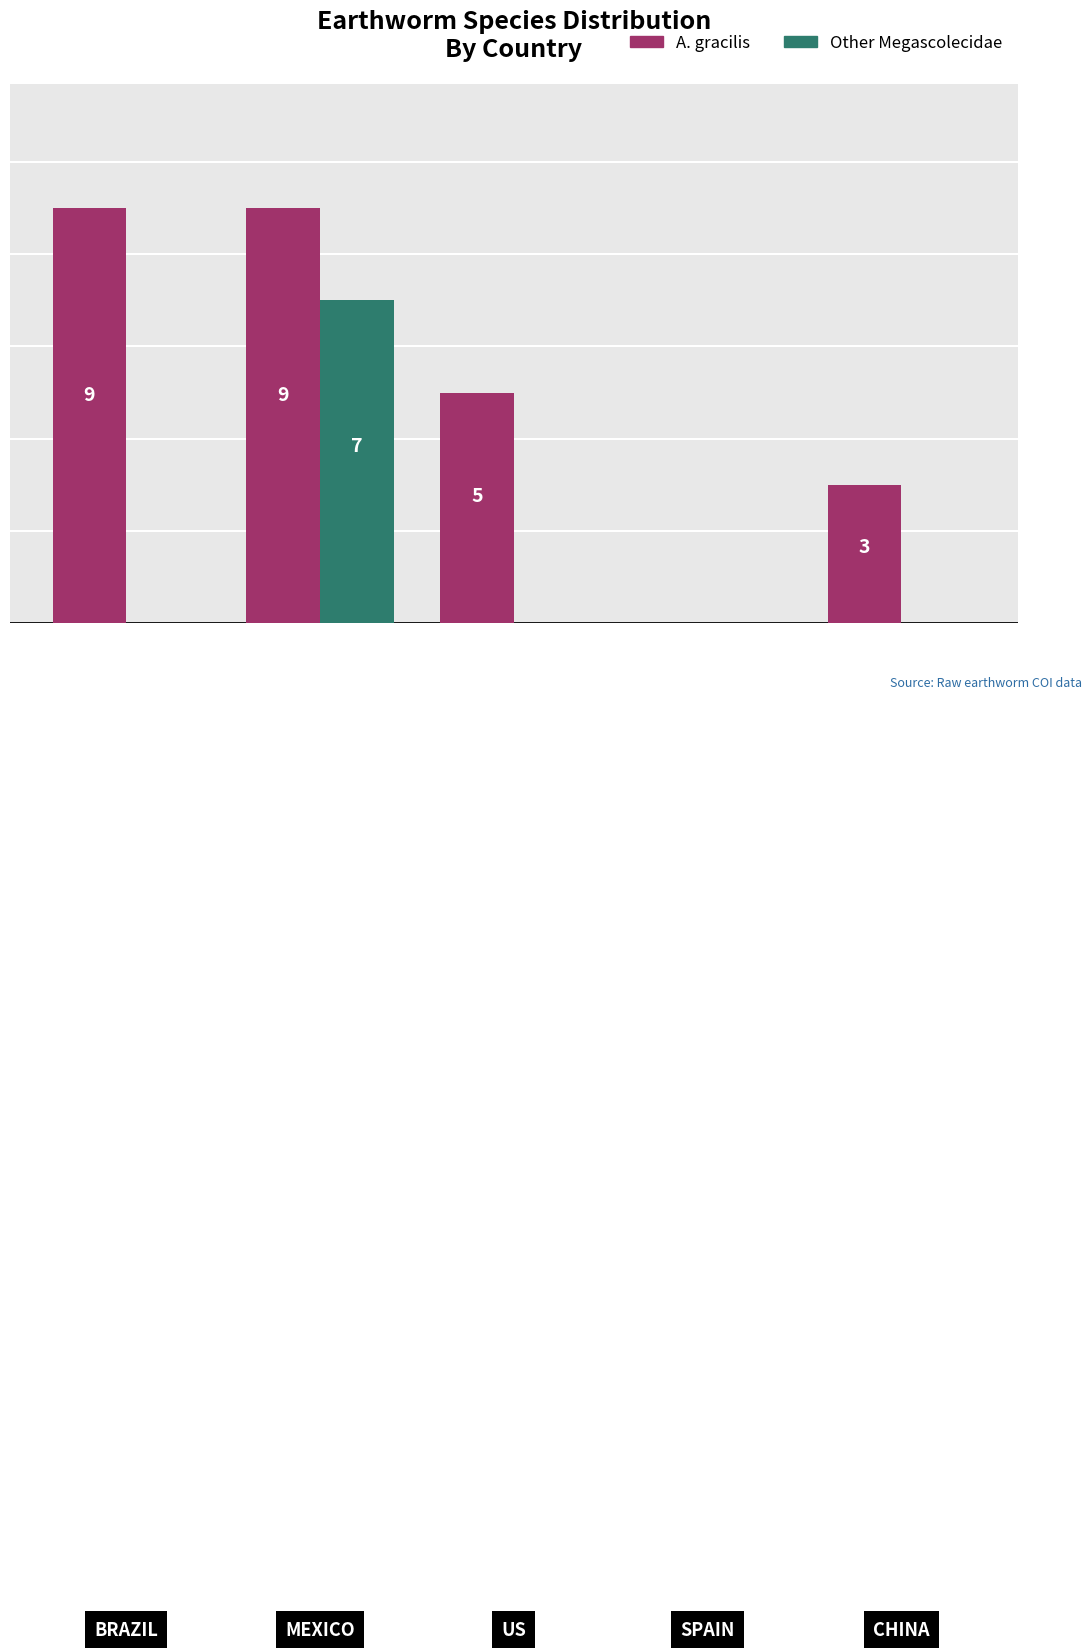

Are the bars grouped side by side (vs. stacked)?

Yes